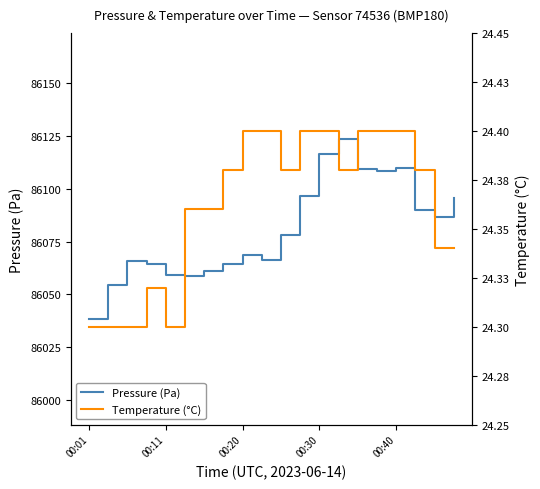

How many lines are shown in the chart?

2